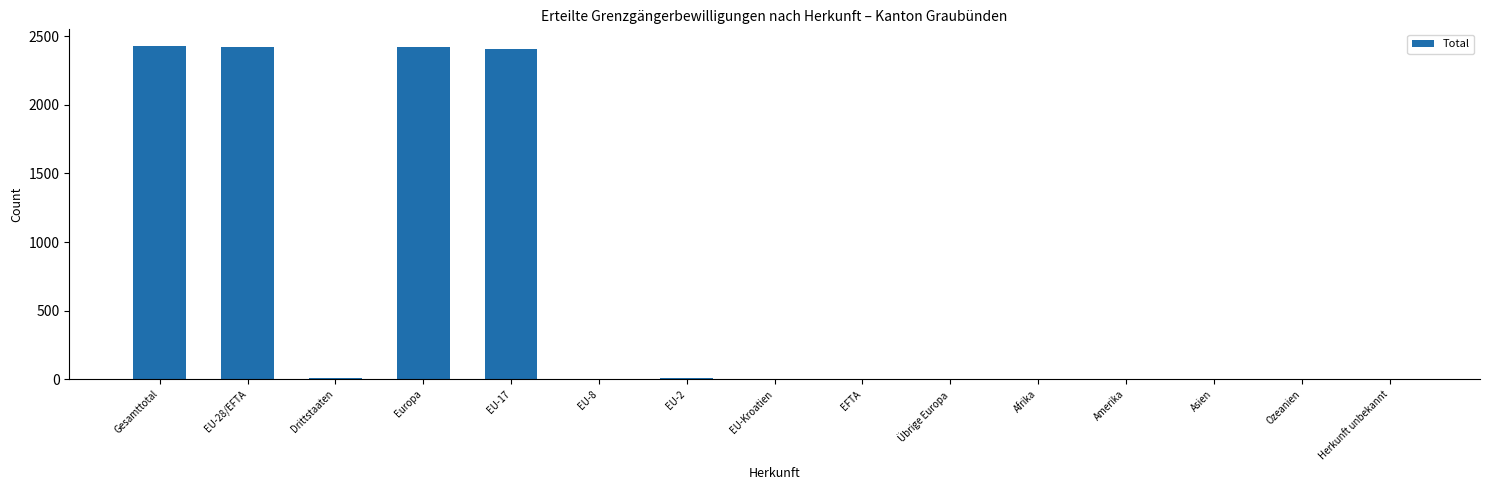

Are the bars horizontal?

No